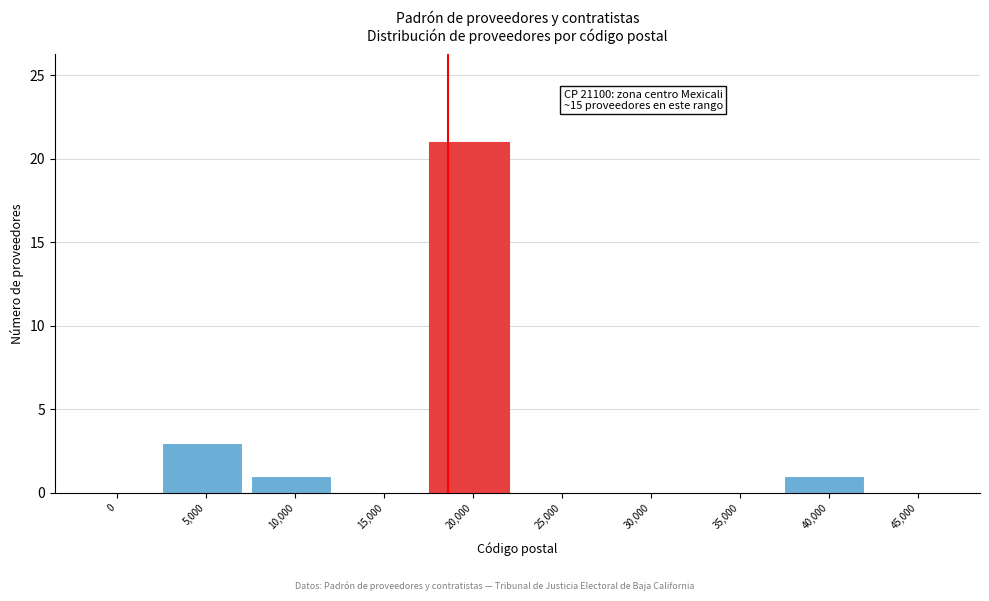

Reading left to right, extract all data points from this chart.

0=0	5,000=3	10,000=1	15,000=0	20,000=21	25,000=0	30,000=0	35,000=0	40,000=1	45,000=0